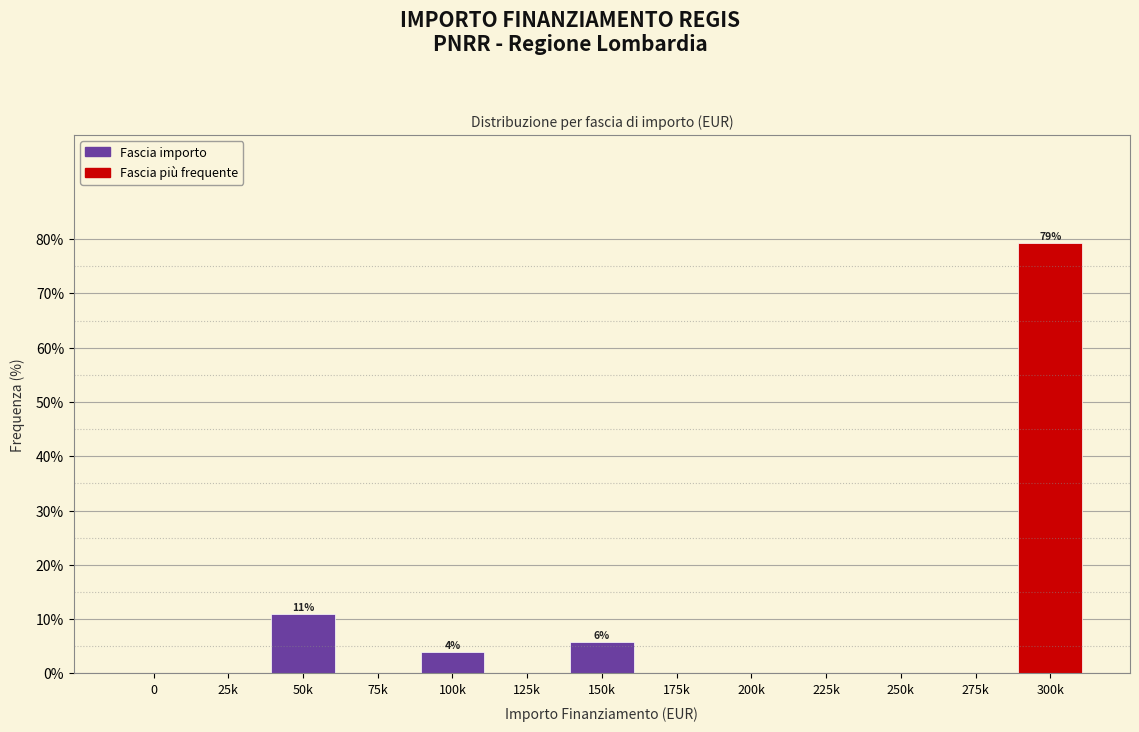

Reading left to right, transcribe all the data shown in this chart.

0=0.0	25k=0.0	50k=11.0	75k=0.0	100k=3.9	125k=0.0	150k=5.8	175k=0.0	200k=0.0	225k=0.0	250k=0.0	275k=0.0	300k=79.4